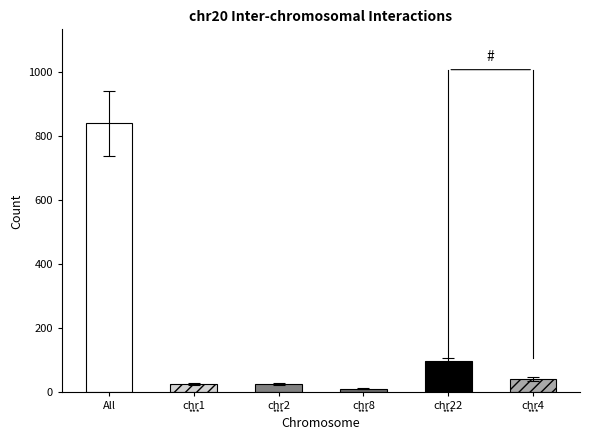

What position from the right is All?

6